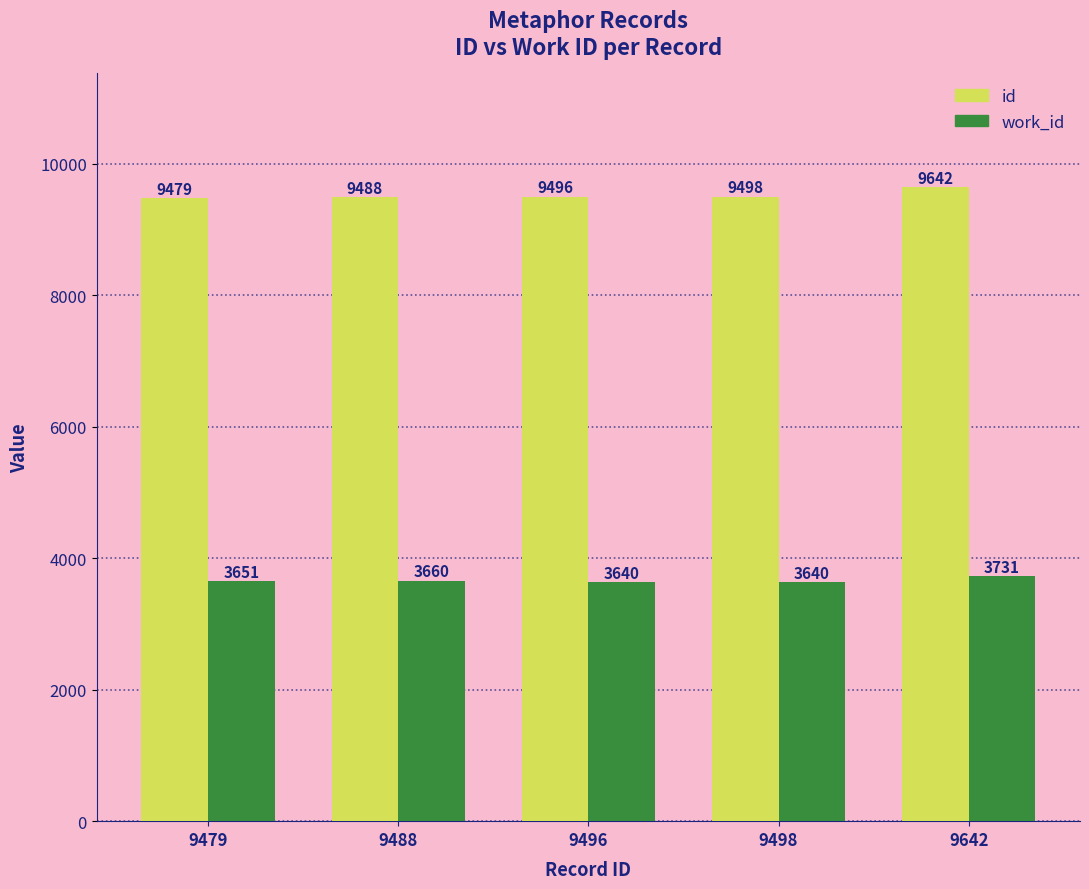

Count the number of data series in this chart.

2